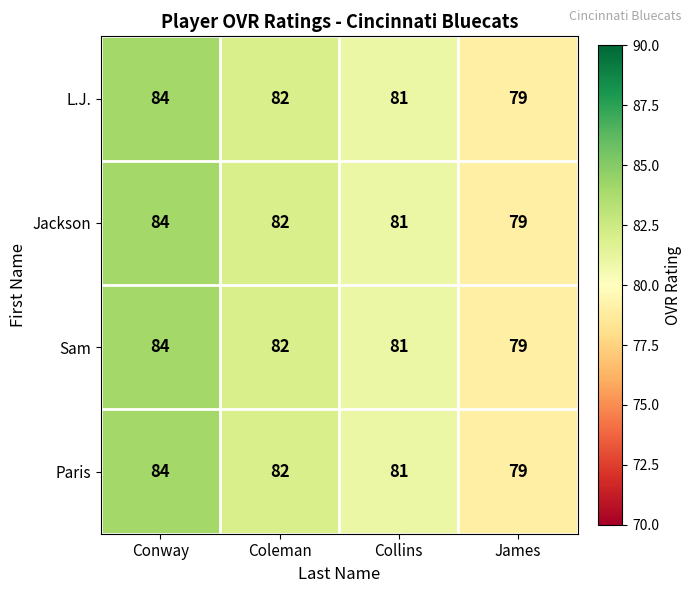

What is the smallest value displayed?

79